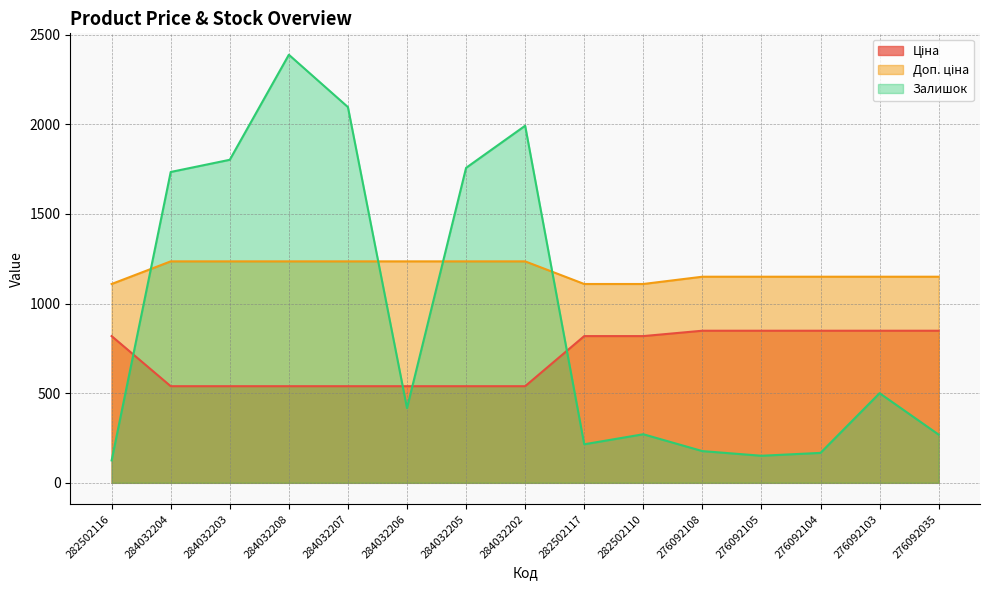

True or false: Ціна has a value of 523.8 at 276092035.

False